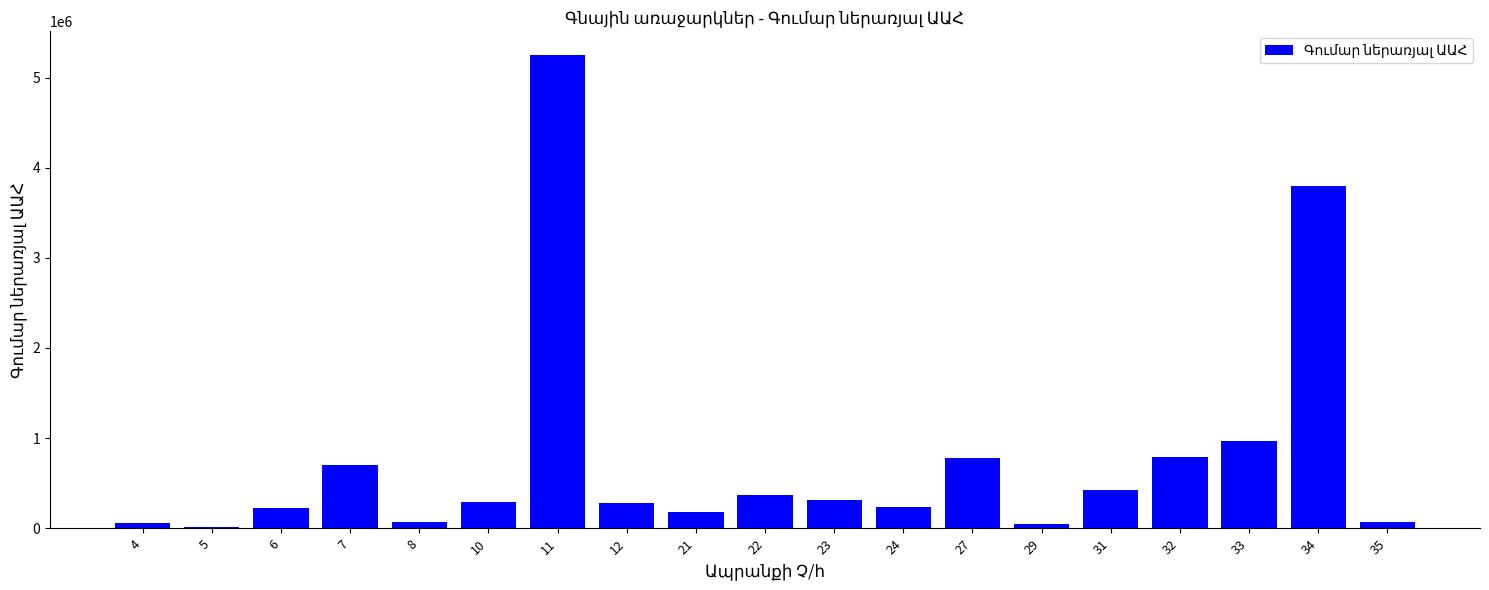

What is the change in value from 21 to 22?

+189600.0